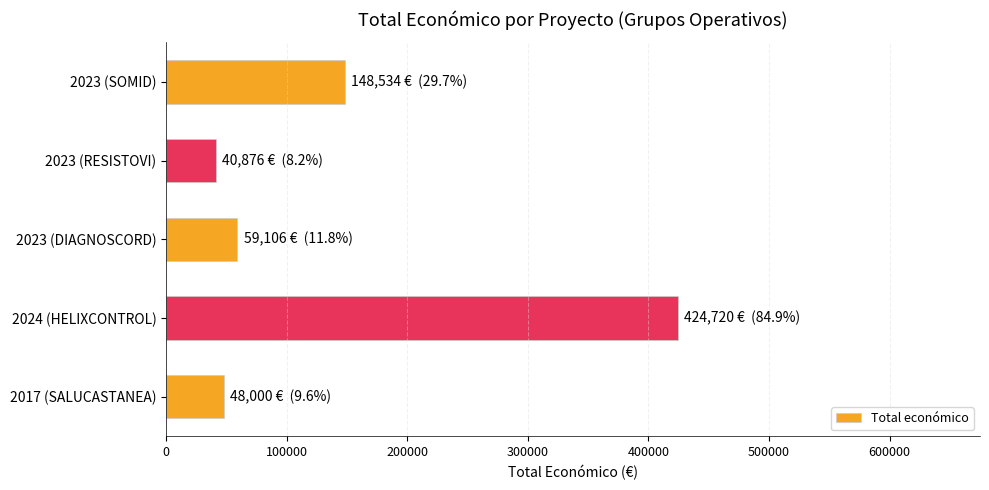

Approximately how many times larger is the value at 2023 (SOMID) compared to 2023 (RESISTOVI)?

3.6